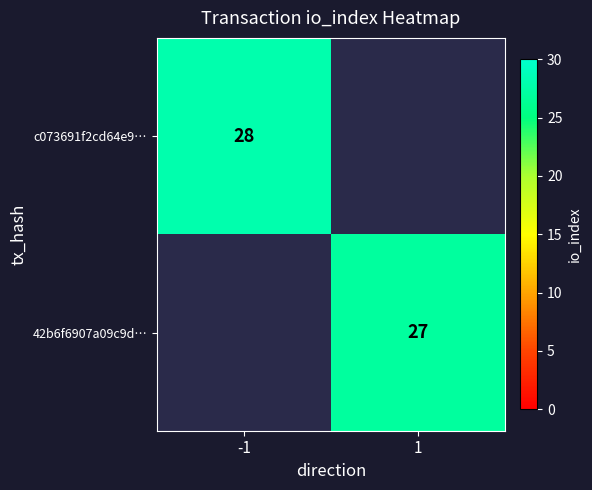

Is it true that c073691f2cd64e9… equals 17 at -1?

False